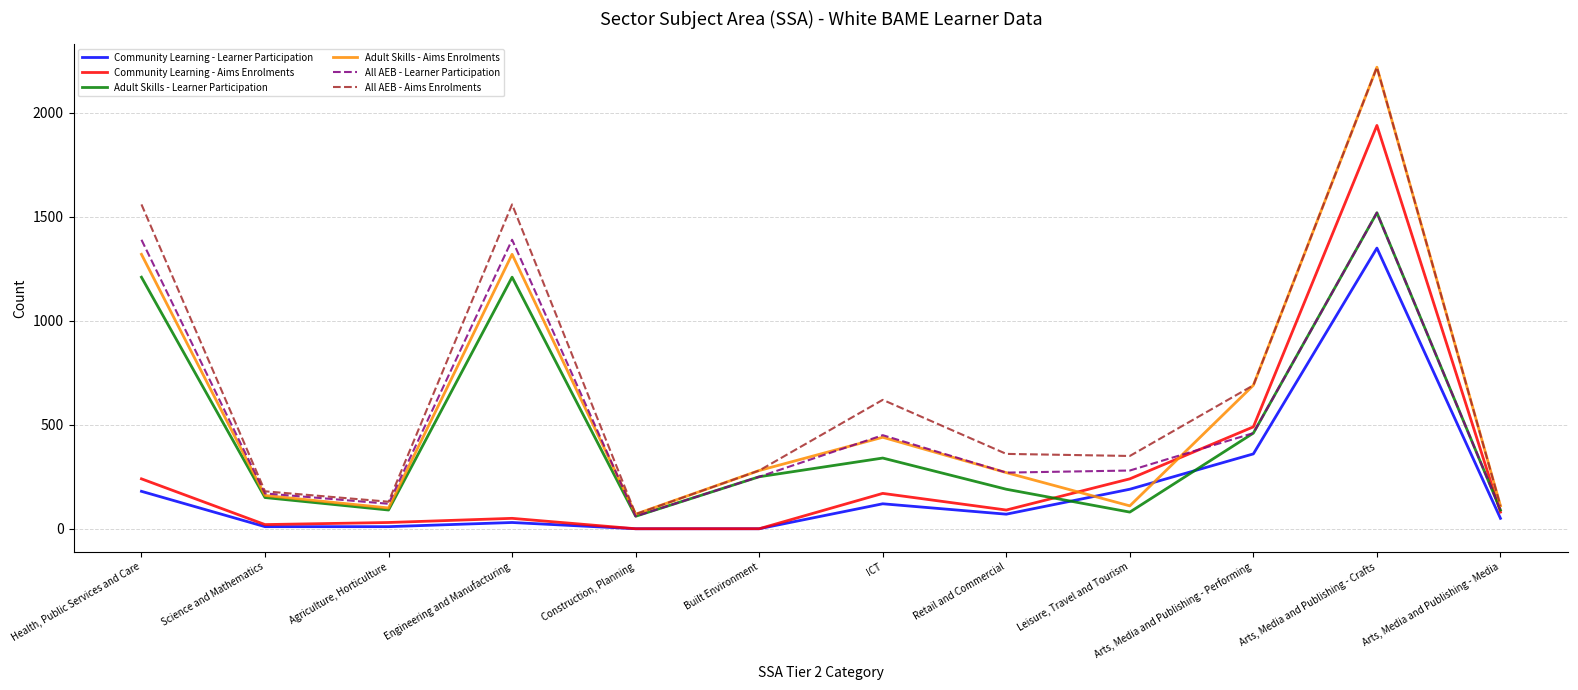

Is it true that Community Learning - Aims Enrolments equals 170 at ICT?

True